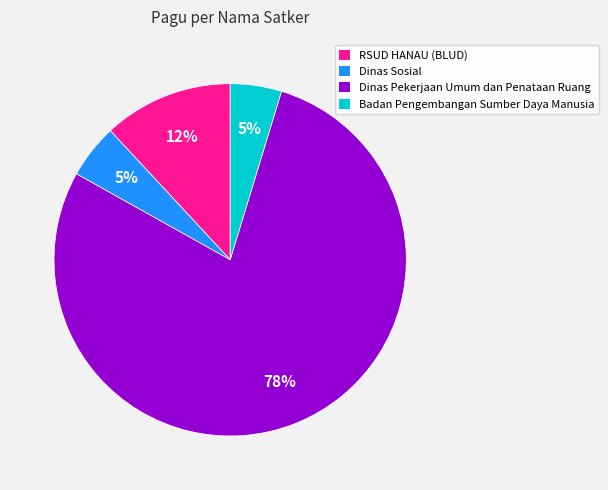

To the nearest percent, what is the average slice percentage?

25%